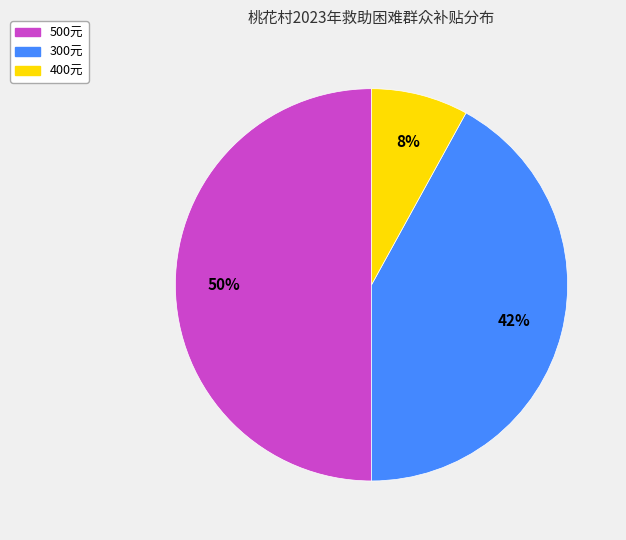

To the nearest percent, what is the difference between the largest and smallest slice percentages?

42%